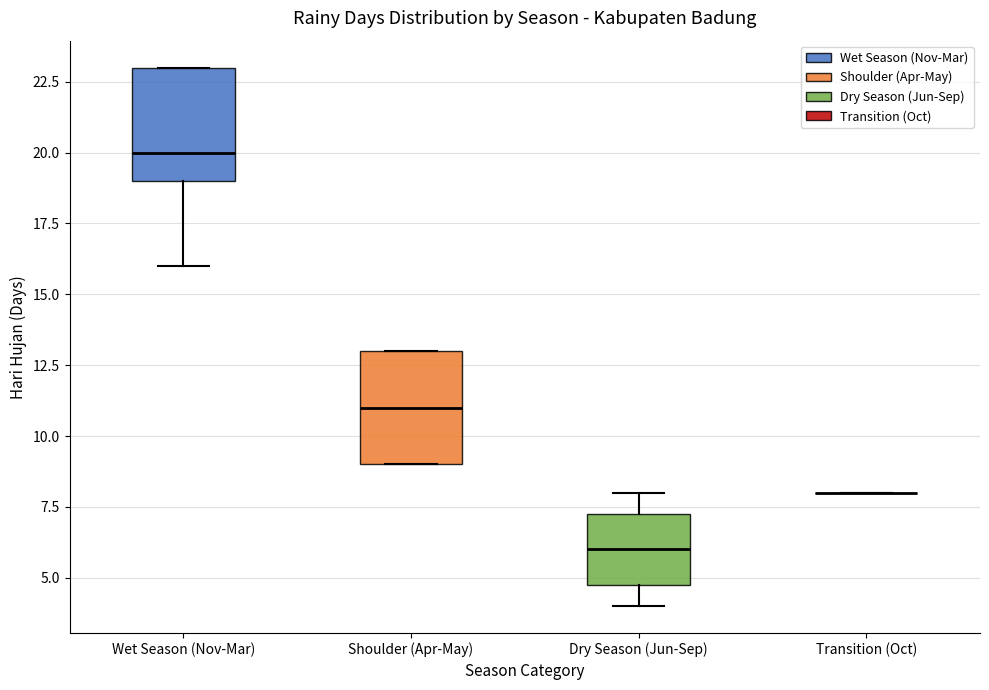

Reading left to right, transcribe this box plot: for each box, give where its median line is, the range the box spans, and where its two whiskers end, as read against the y-axis. The values are not printed on the chart, so give them approximately, as read against the axis.

Wet Season (Nov-Mar): median 20.0, box 19.0 to 23.0, whiskers 16.0 to 23.0
Shoulder (Apr-May): median 11.0, box 9.0 to 13.0, whiskers 9.0 to 13.0
Dry Season (Jun-Sep): median 6.0, box 5.0 to 7.5, whiskers 4.0 to 8.0
Transition (Oct): box collapsed to a line at 8.0, whiskers 8.0 to 8.0